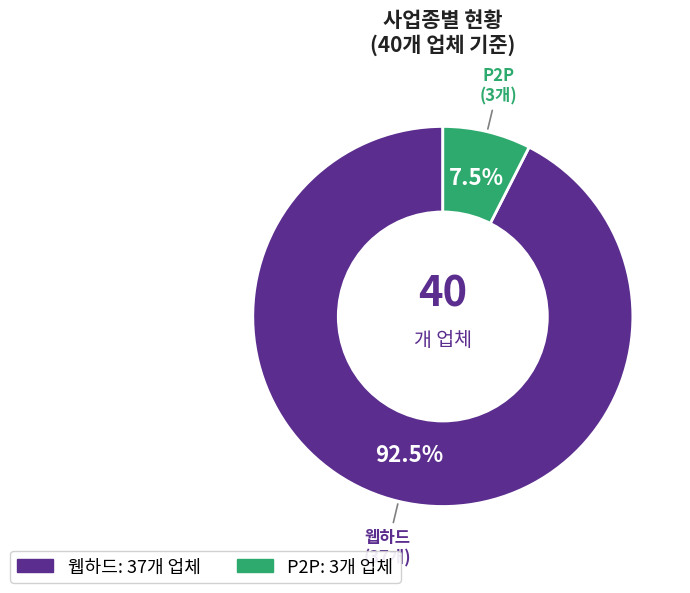

What is the ratio of the value at 웹하드 to the value at P2P?

12.3